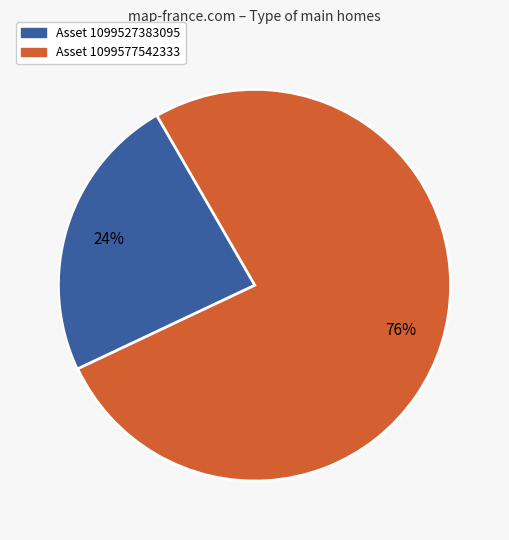

Is there a majority slice in this chart?

Yes